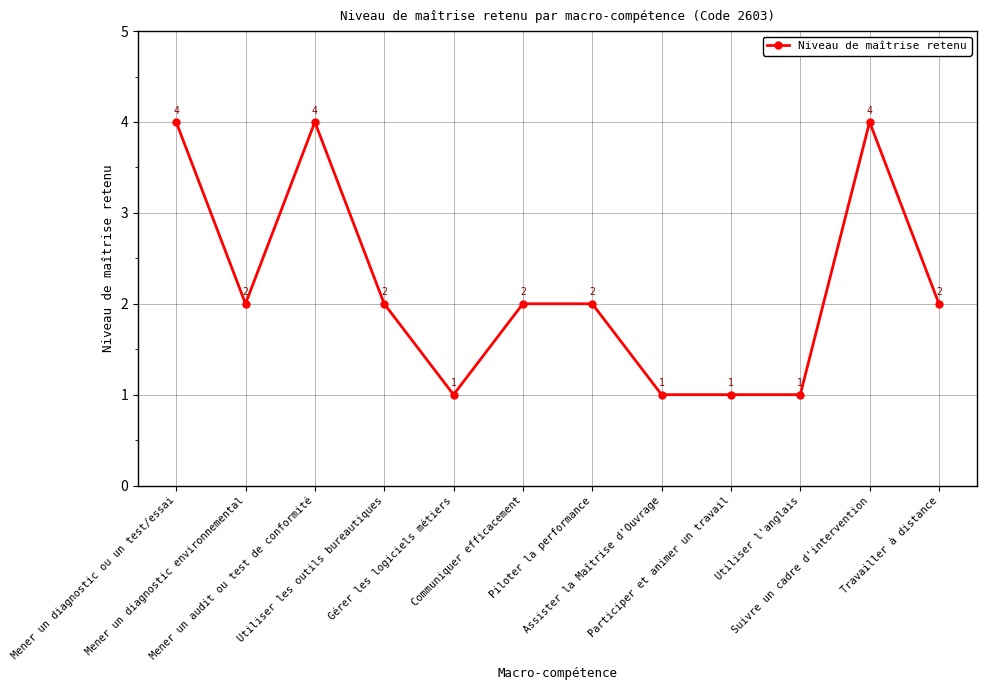

What value does the data have at Utiliser les outils bureautiques?

2